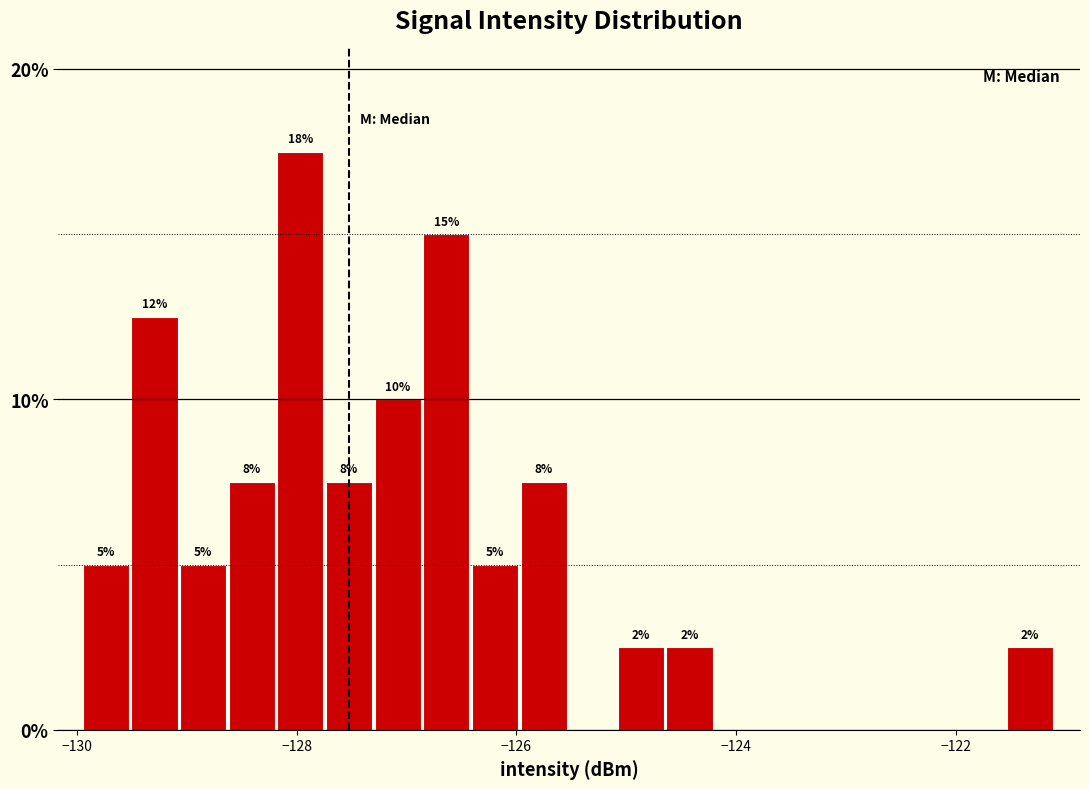

Around what value on the x-axis is the tallest bar? Give the approximate position of its centre, as read against the axis.

-128.0